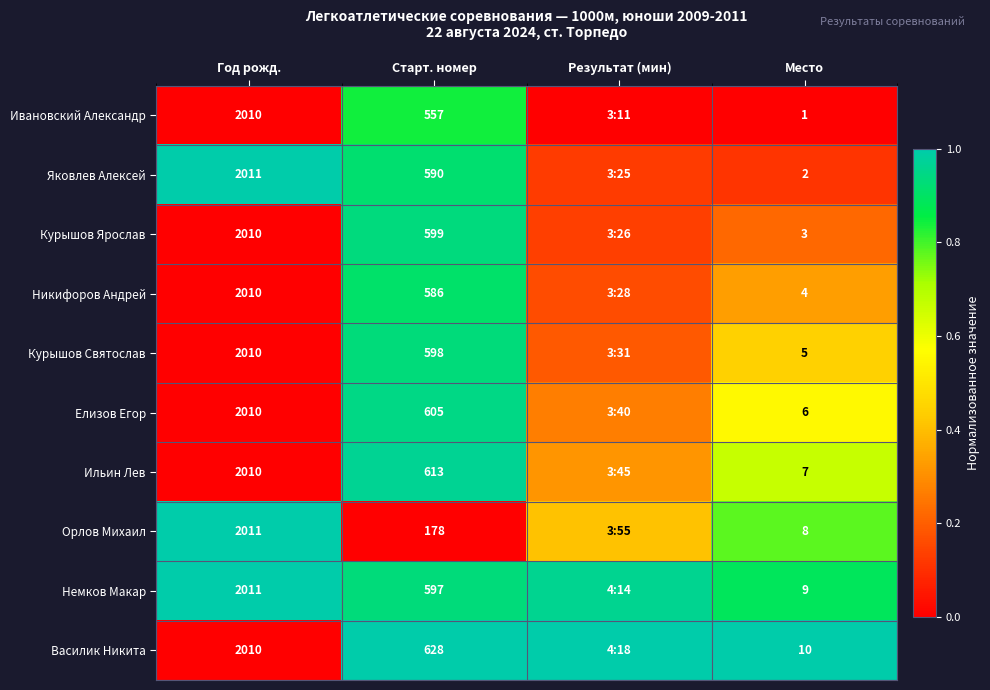

Is the value of Немков Макар at Год рожд. greater than the value of Елизов Егор at Старт. номер?

Yes